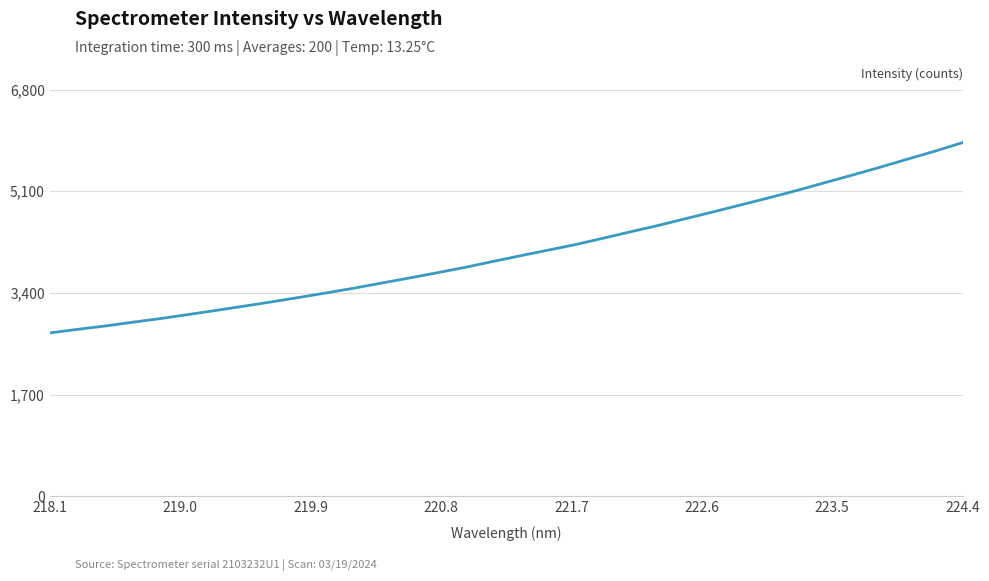

What is the minimum value shown in the chart?

2731.5